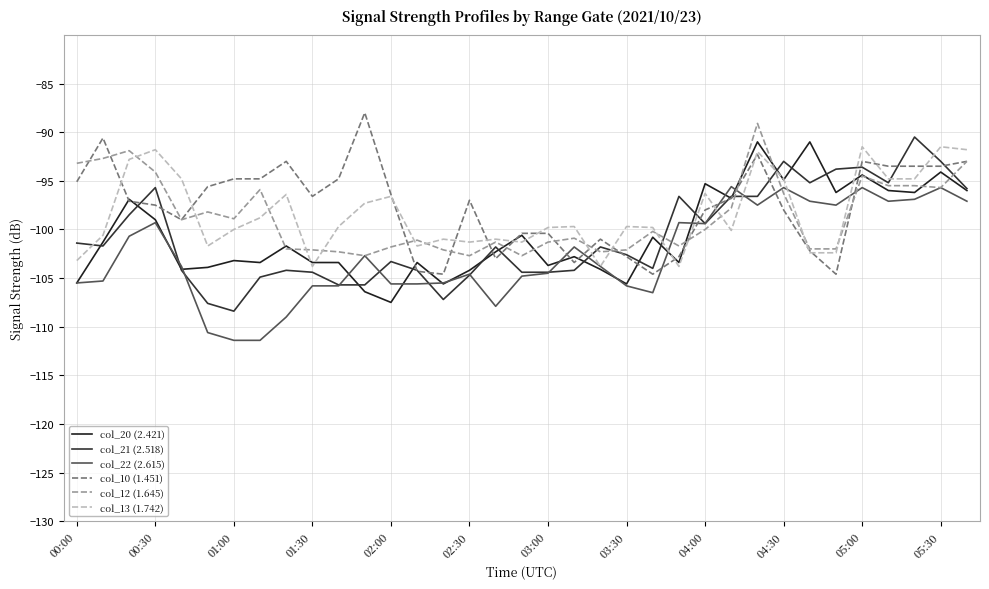

Is this an area chart (filled region under the line)?

No